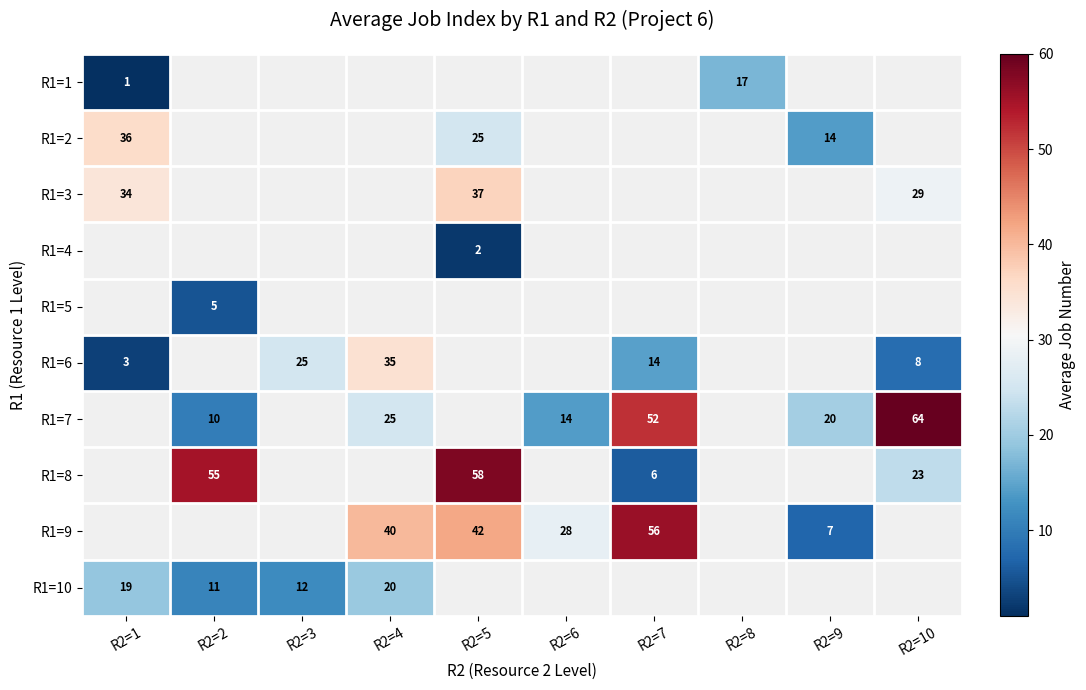

The R1=4 series shows 2 at R2=5. True or false?

True